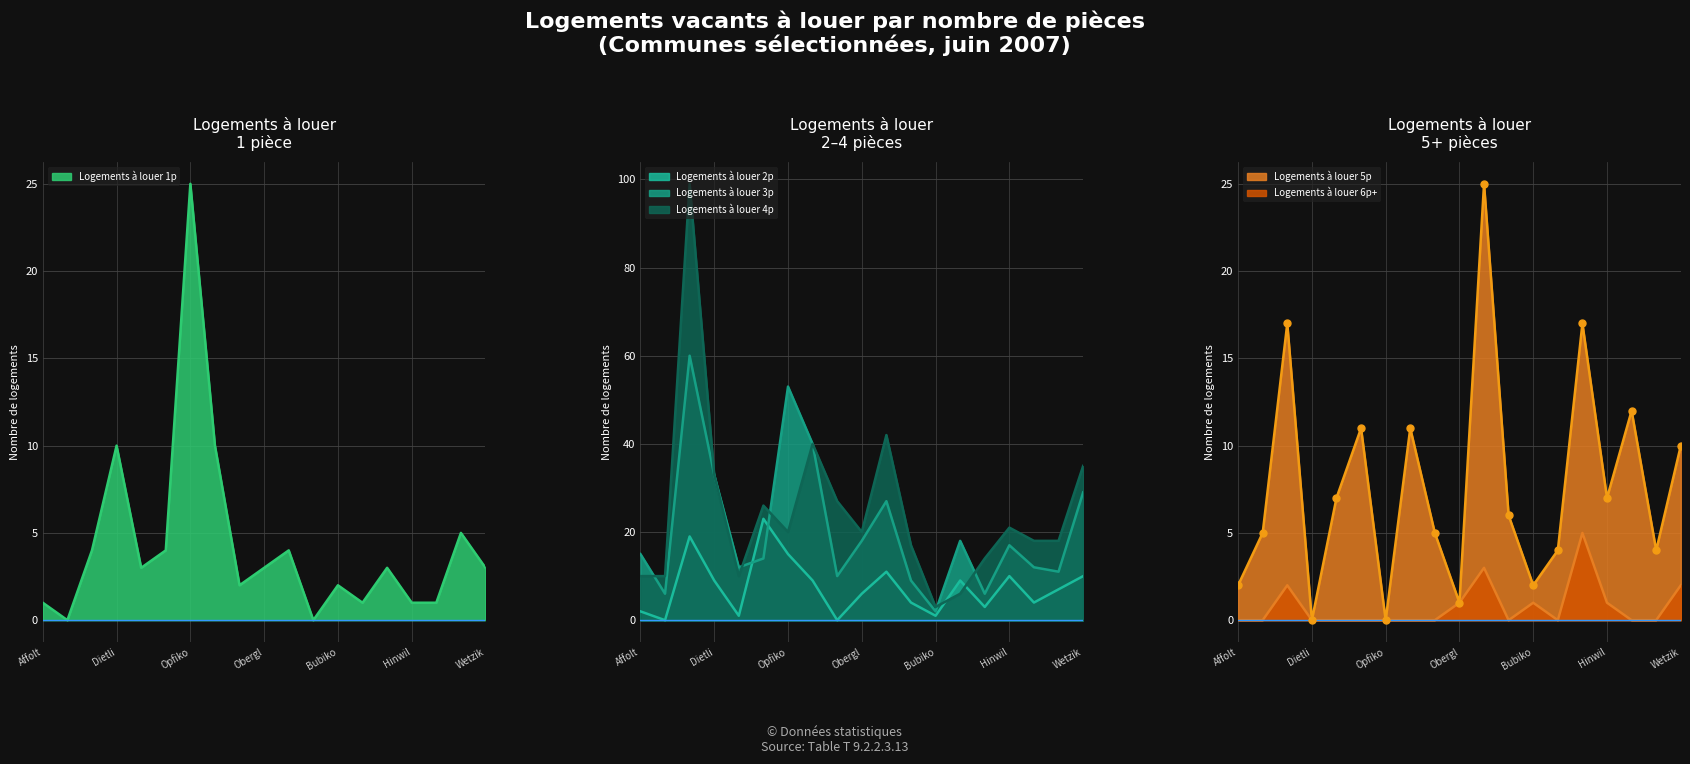

How many lines are shown in the chart?

6